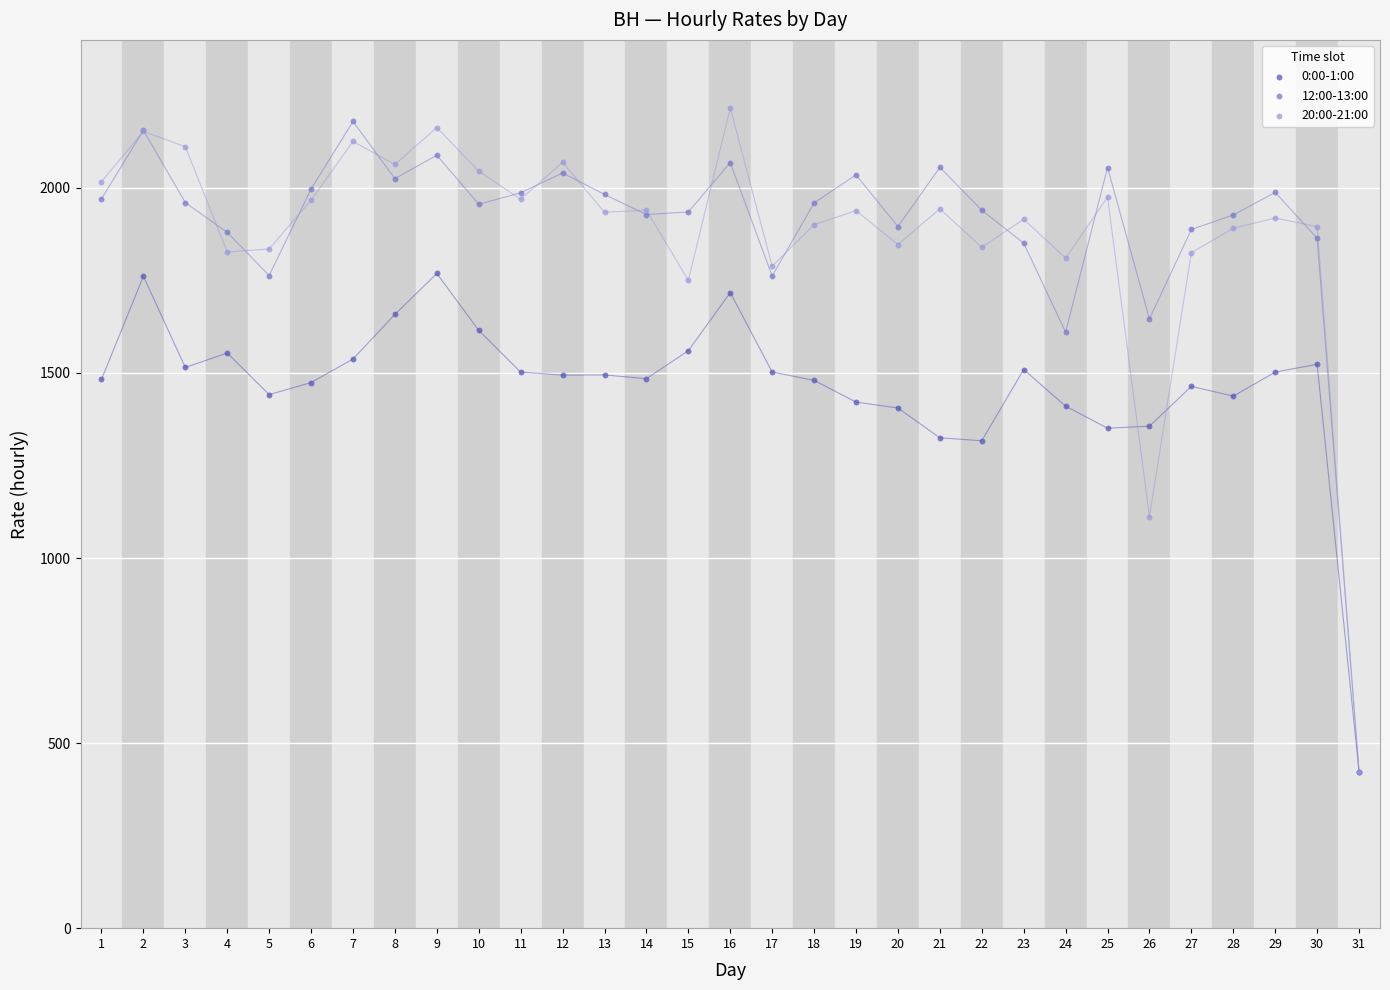

Which series reaches the maximum Y coordinate?

20:00-21:00